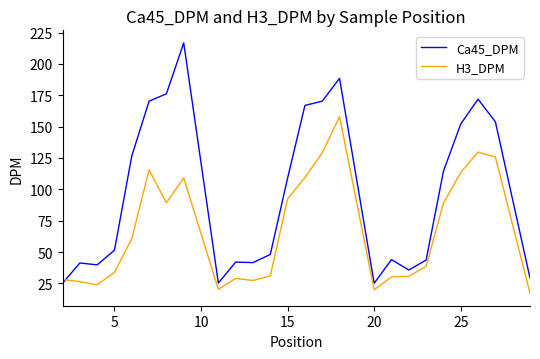

Which series has the largest total across all categories?

Ca45_DPM